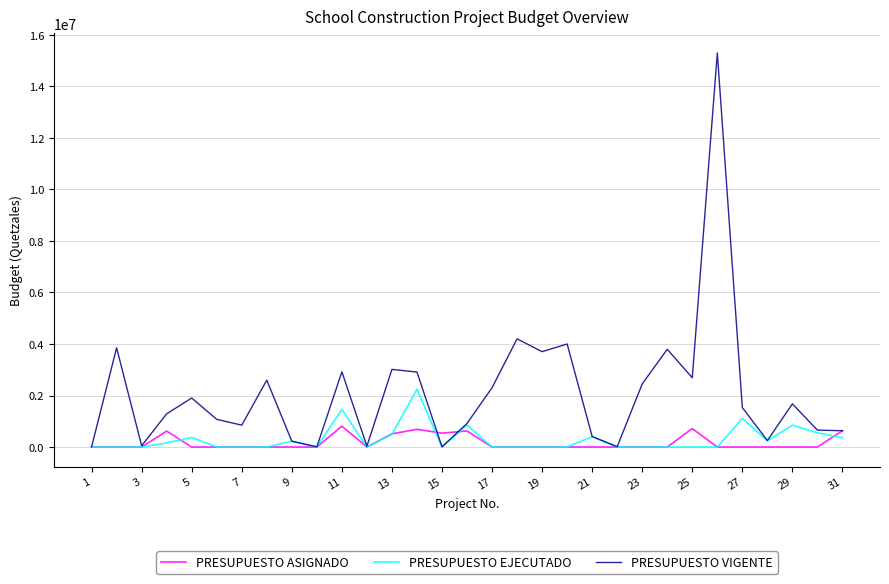

Which series has the largest total across all categories?

PRESUPUESTO VIGENTE